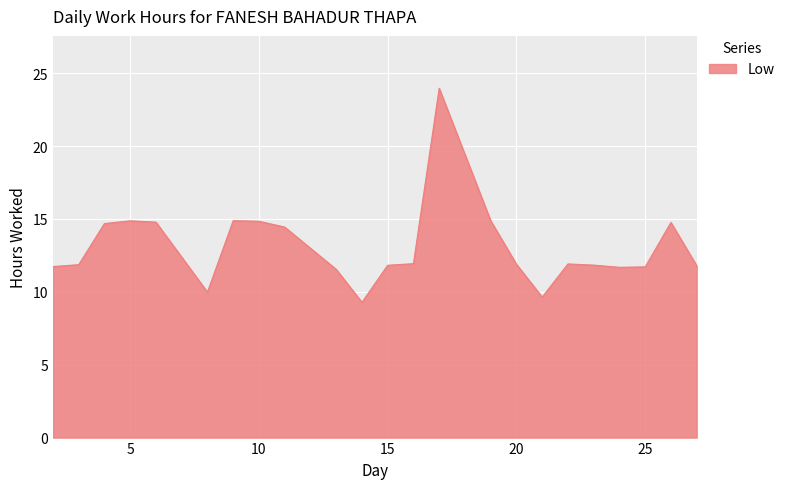

What is the difference between the maximum and minimum values?

14.7